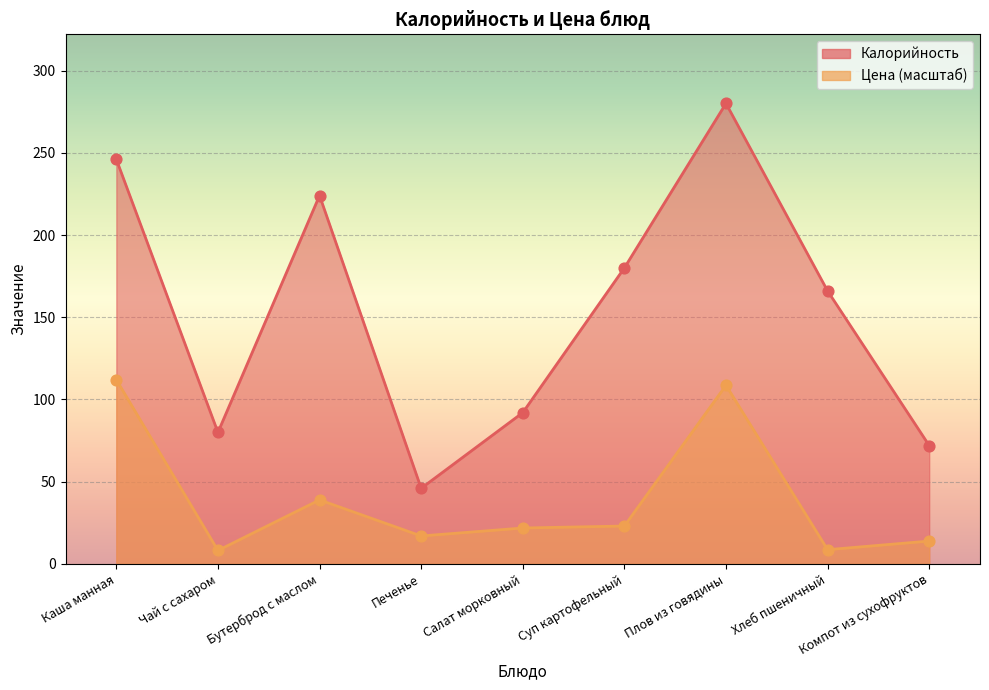

Which series contains the highest Y value?

Калорийность